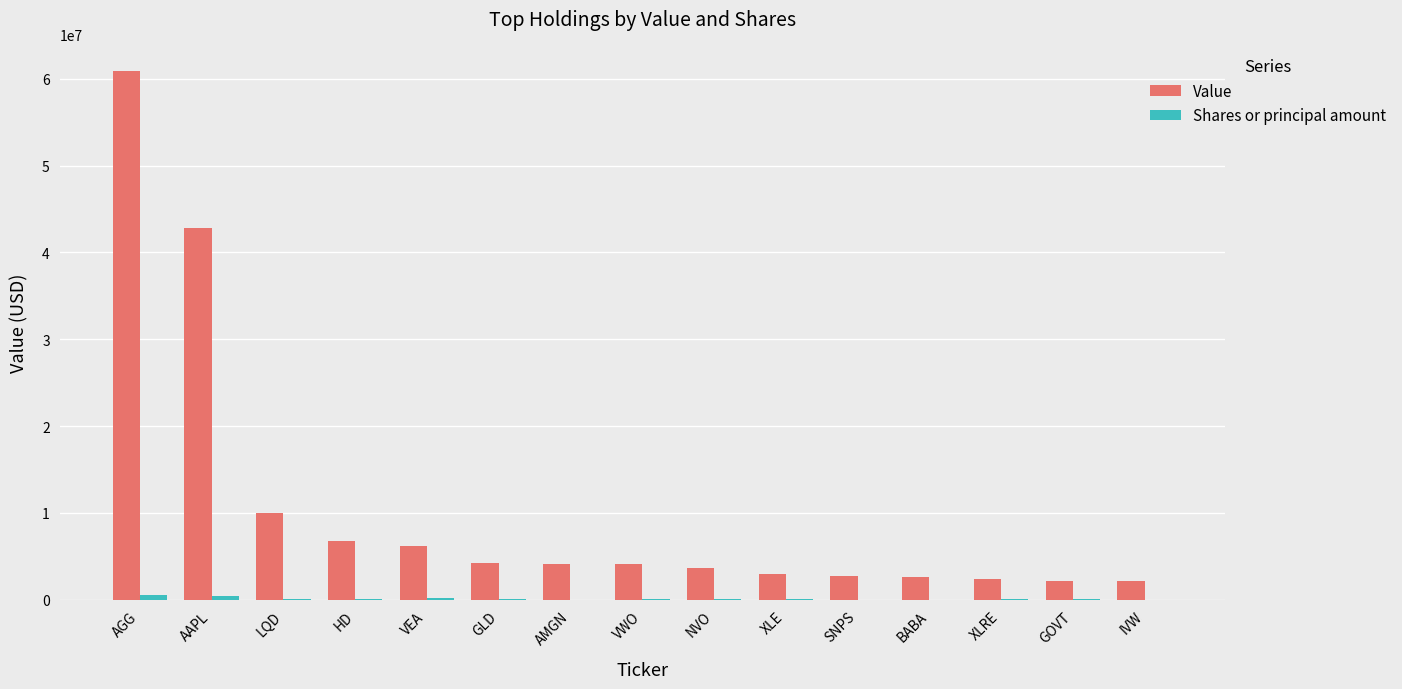

Are the bars grouped side by side (vs. stacked)?

Yes